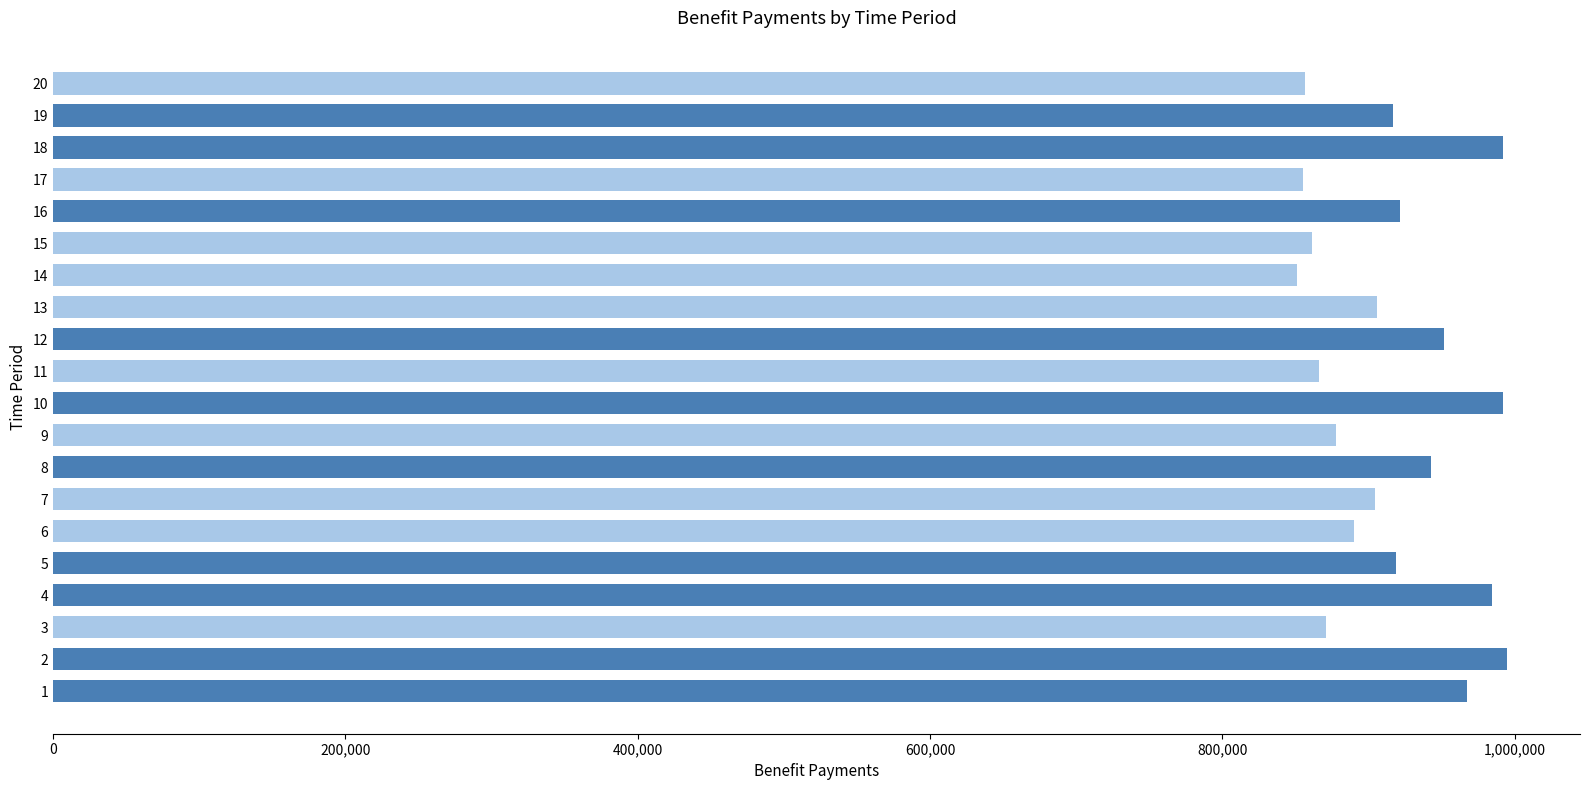

Are the bars horizontal?

Yes